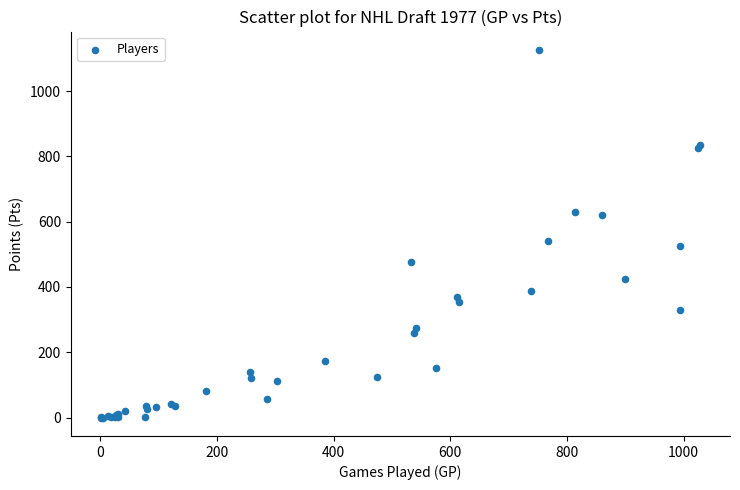

What Y value in the scatter plot is closest to 563?

541